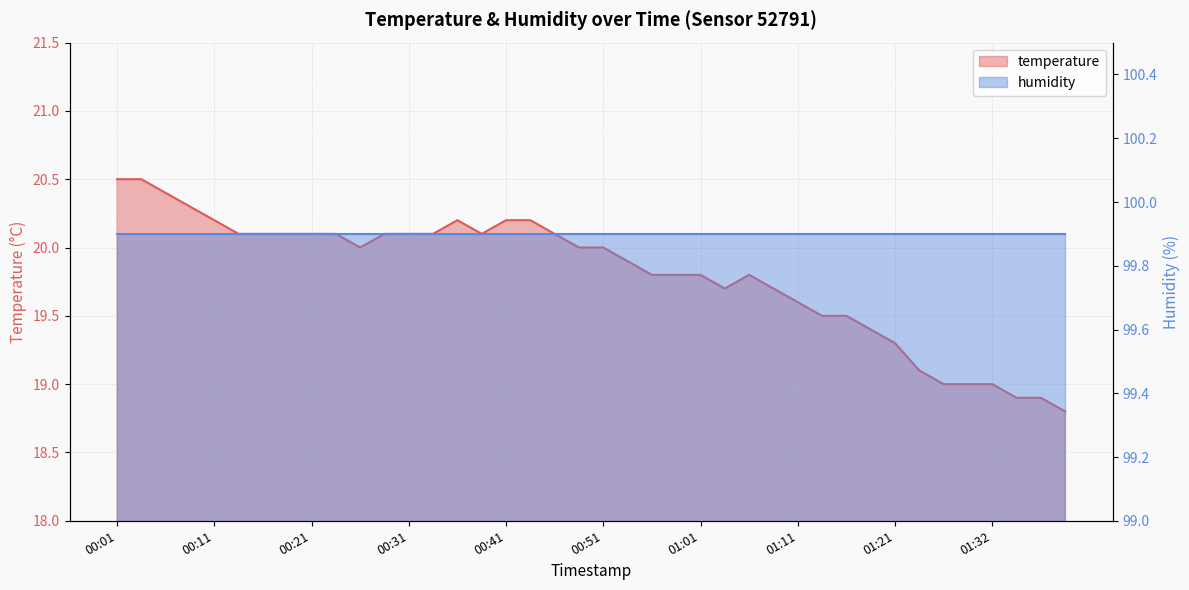

True or false: the data has more than 2 interior local peaks.

False